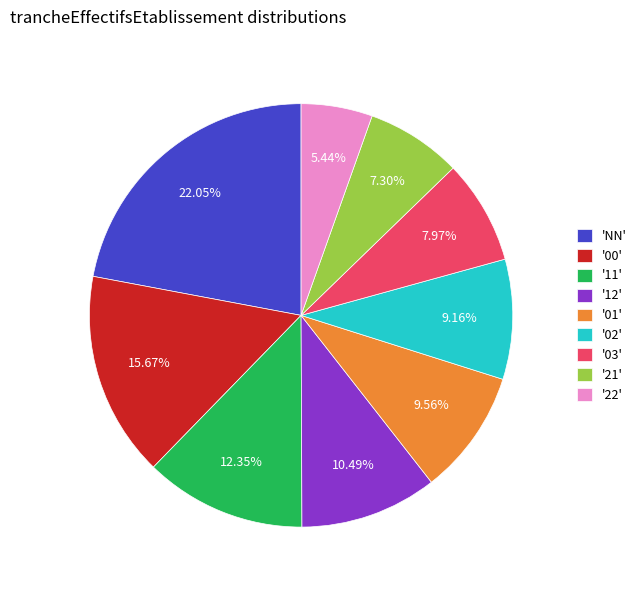

Which slice is the largest?

'NN'